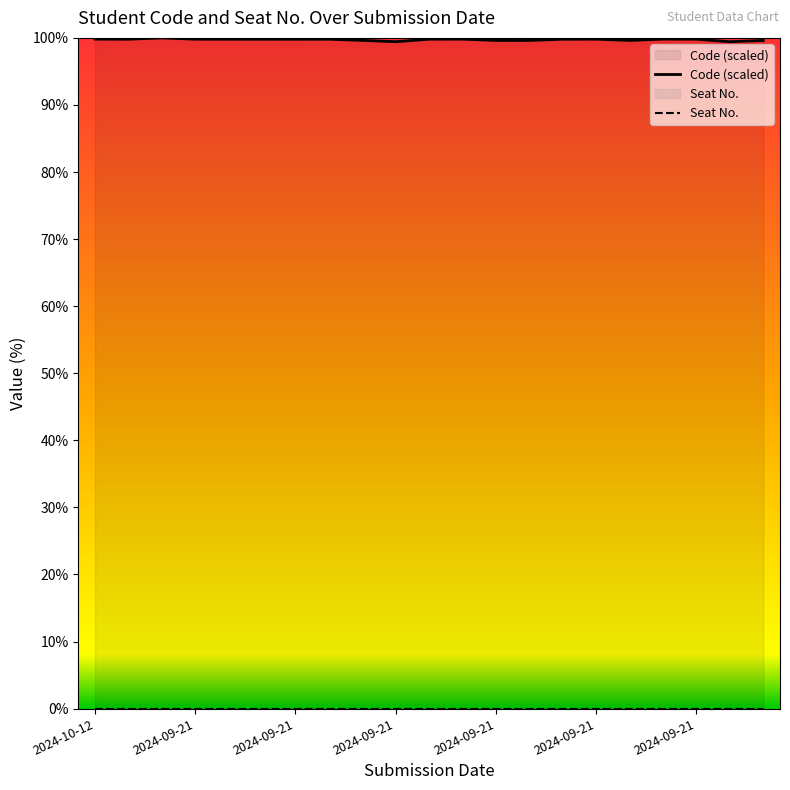

Rank the series by their maximum value, from highest to lowest.

Code (scaled), Seat No.